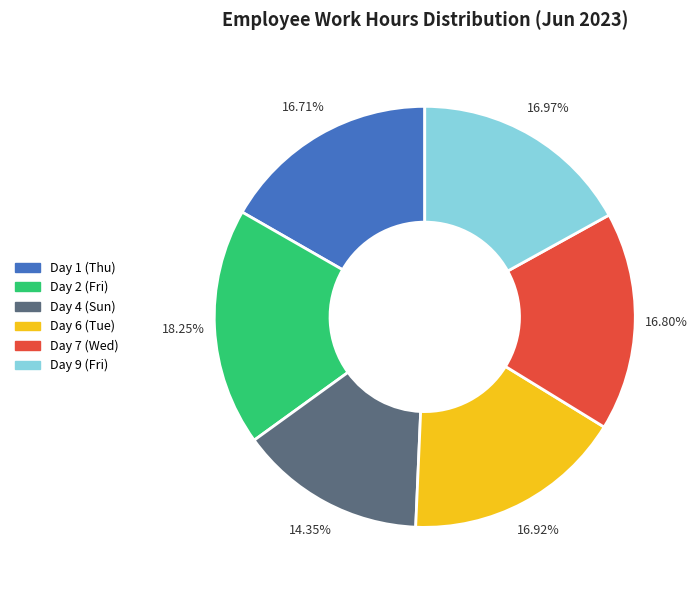

To the nearest percent, what is the combined percentage of Day 1 (Thu) and Day 4 (Sun)?

31%